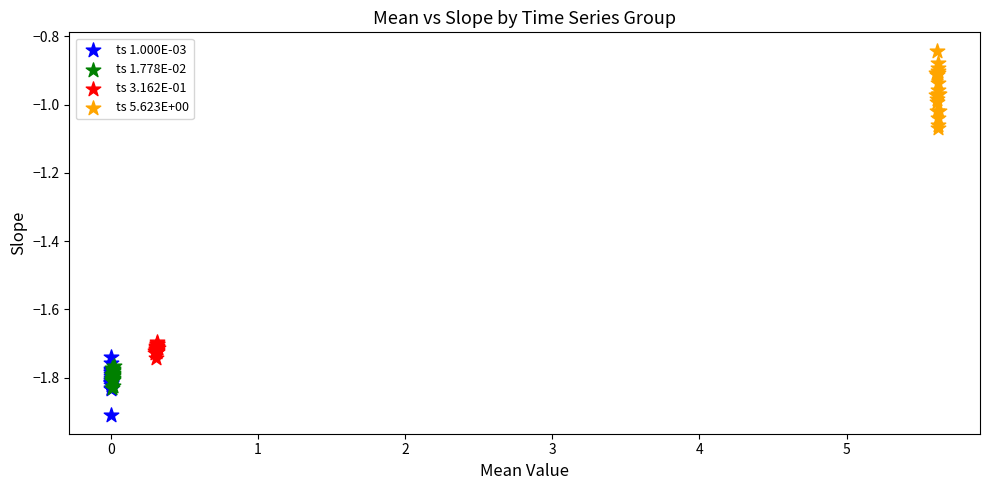

Which series contains the lowest Y value?

ts 1.000E-03